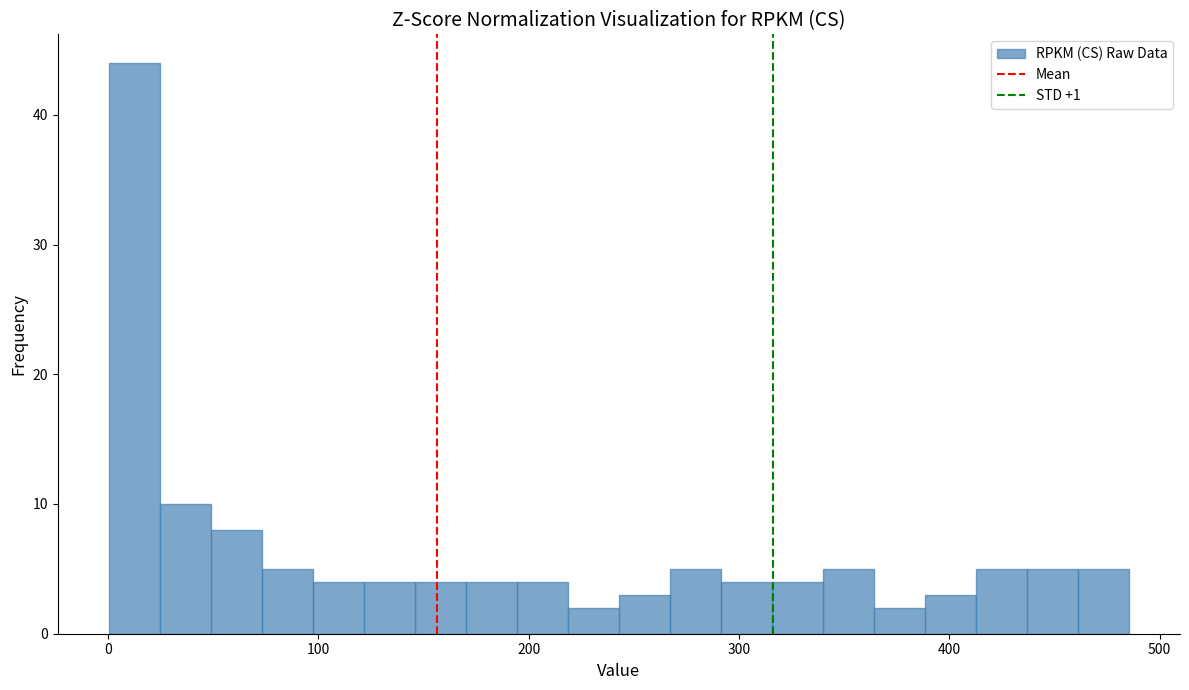

Read against the x-axis, roughly where is the centre of the tallest bar?

10